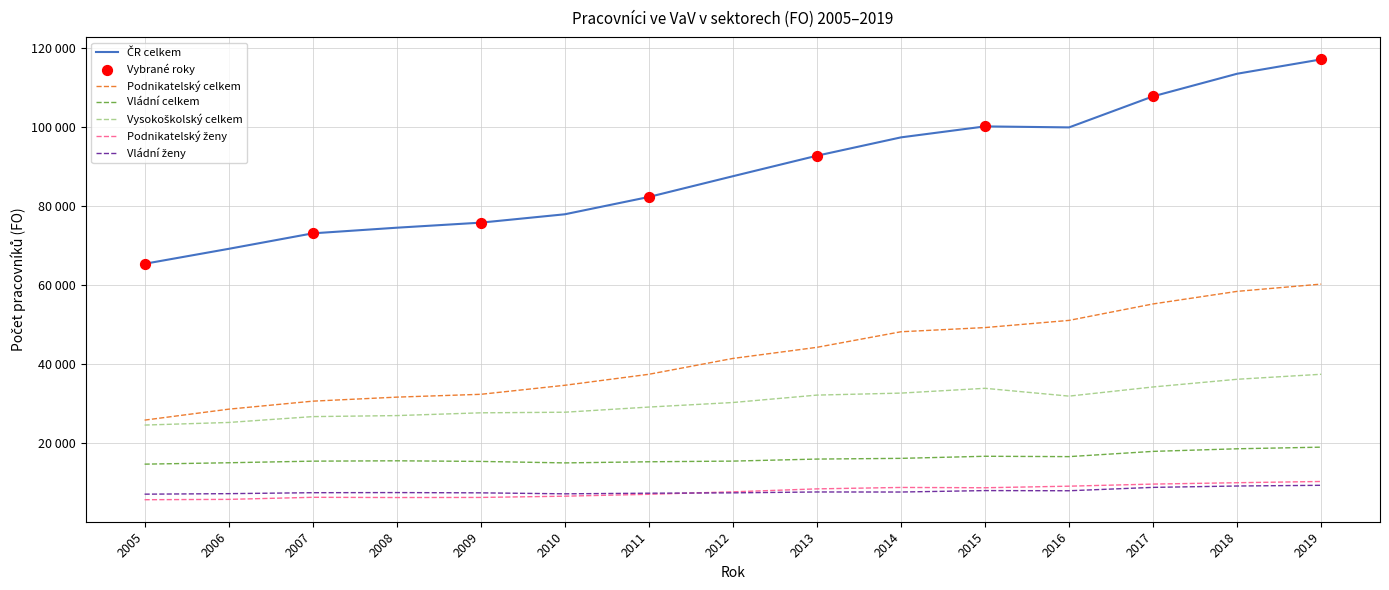

At how many categories does at least one series exceed 10415?

15